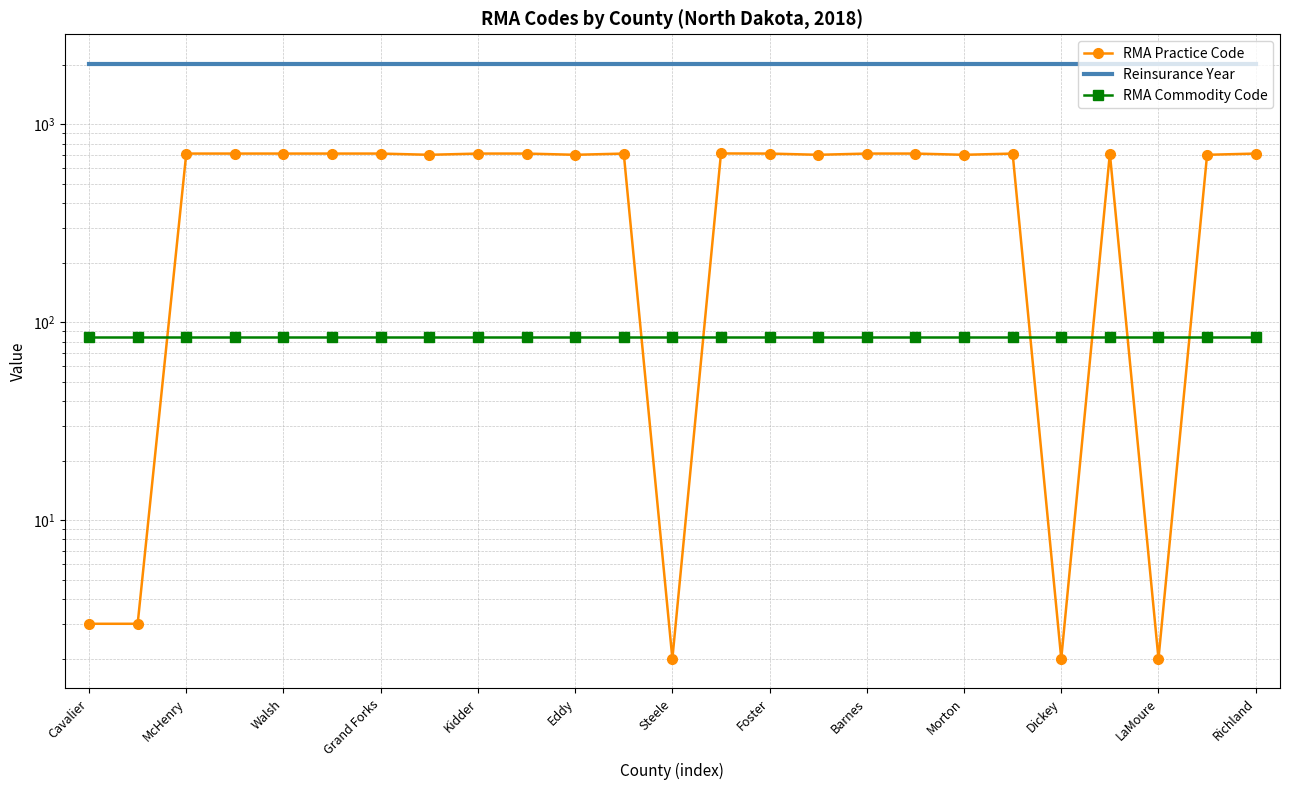

What is the value of the Reinsurance Year point at the 15th from the left?

2018